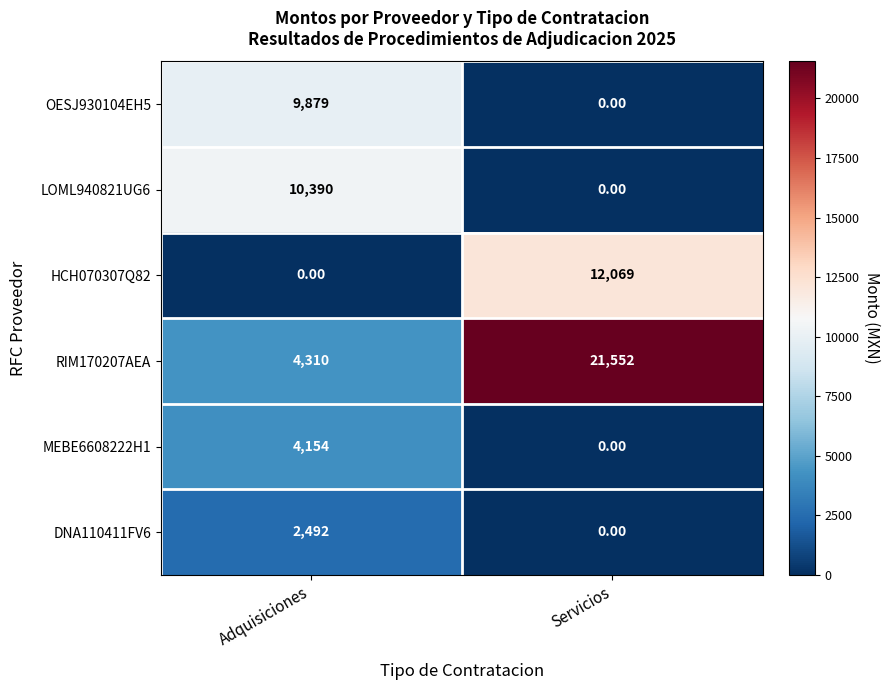

Rank the series by their maximum value, from lowest to highest.

DNA110411FV6, MEBE6608222H1, OESJ930104EH5, LOML940821UG6, HCH070307Q82, RIM170207AEA